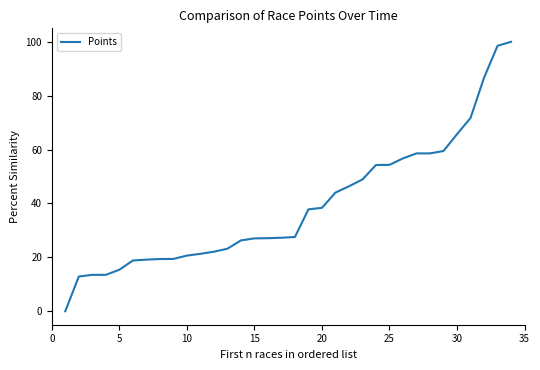

What is the difference between the maximum and minimum values?

100.0